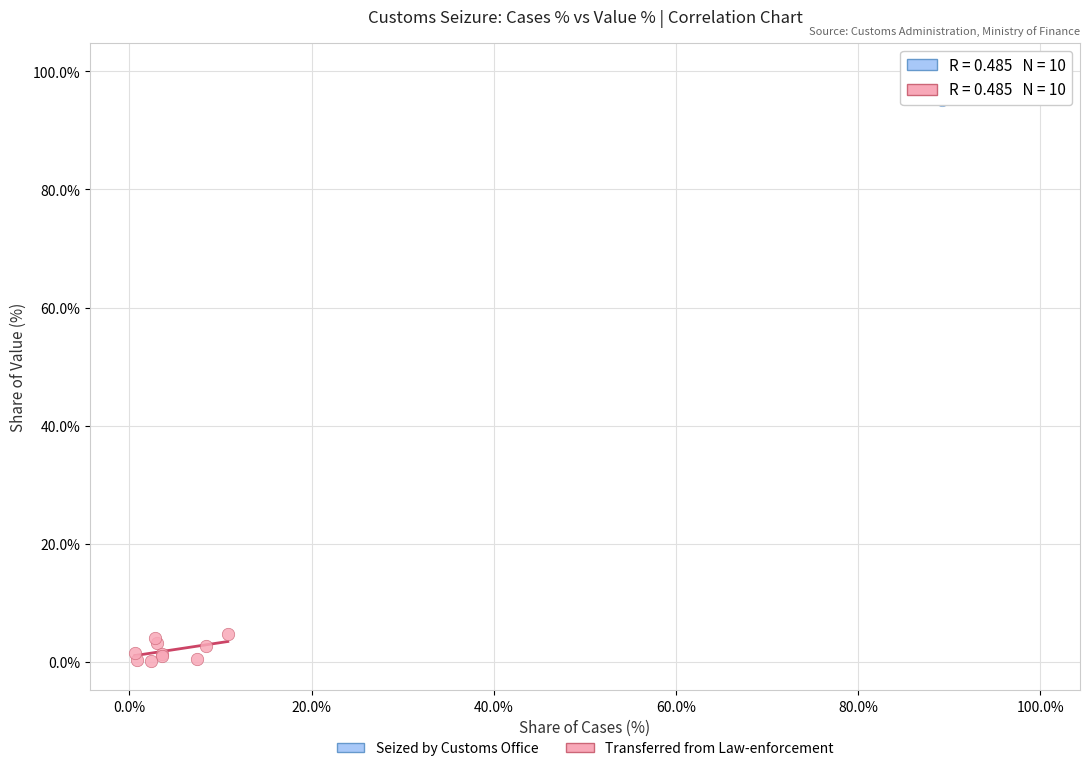

Which series contains the highest Y value?

Seized by Customs Office